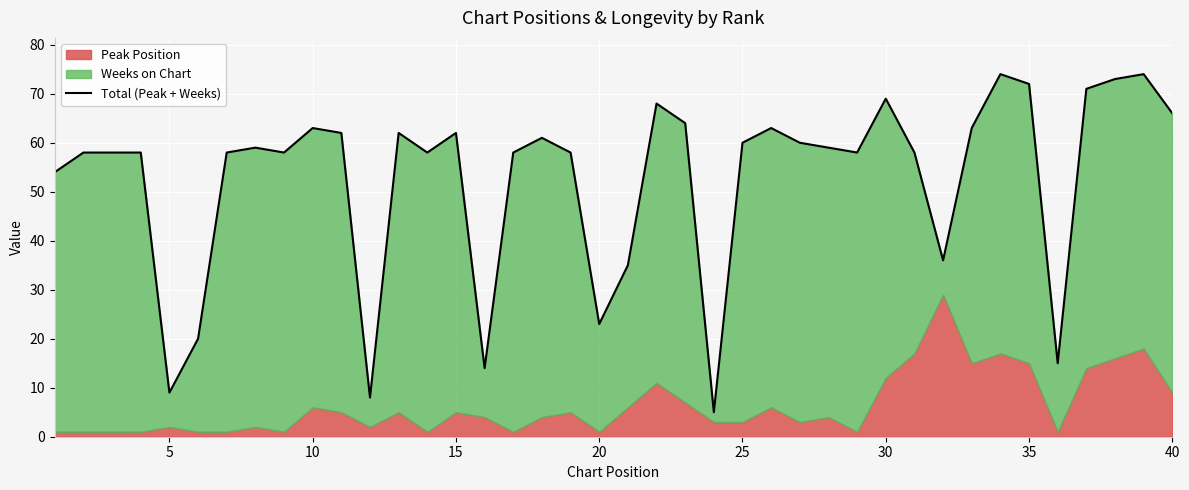

Is it true that the value at 10 is 93?

False